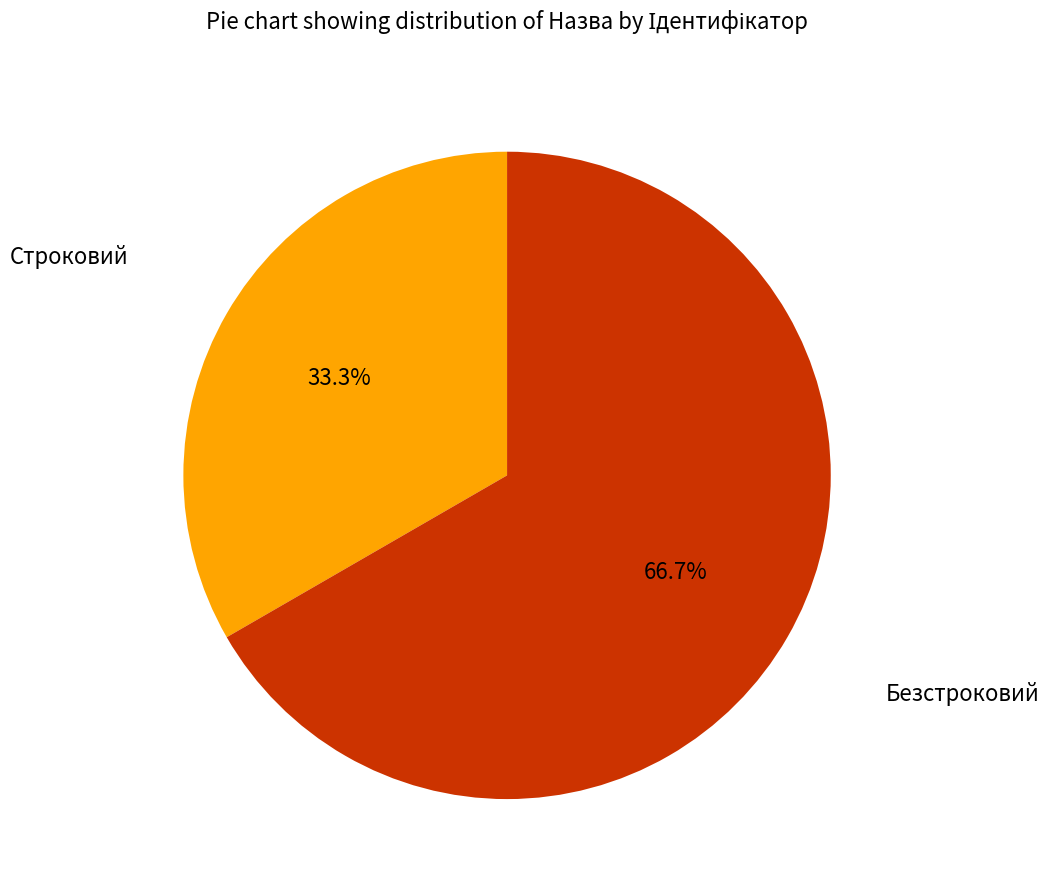

Is it true that Строковий is 48% of the pie?

False